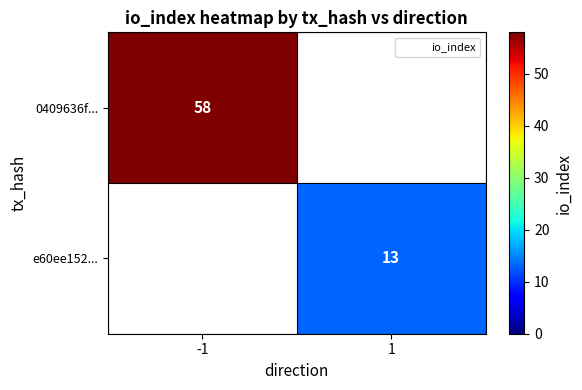

What is the maximum value shown in the chart?

58.0